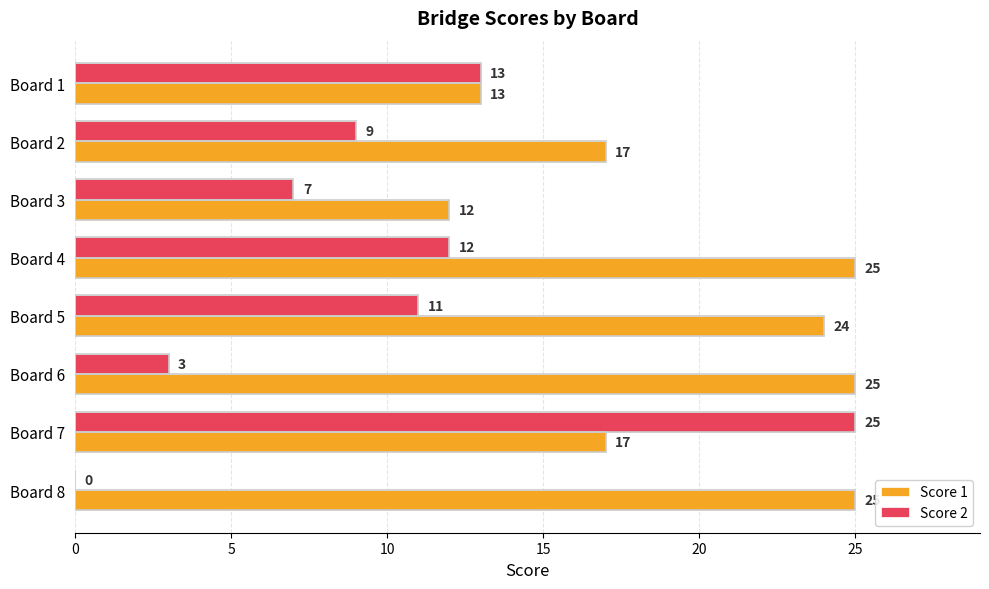

What is the sum of the Score 2 values at Board 2 and Board 6?

12